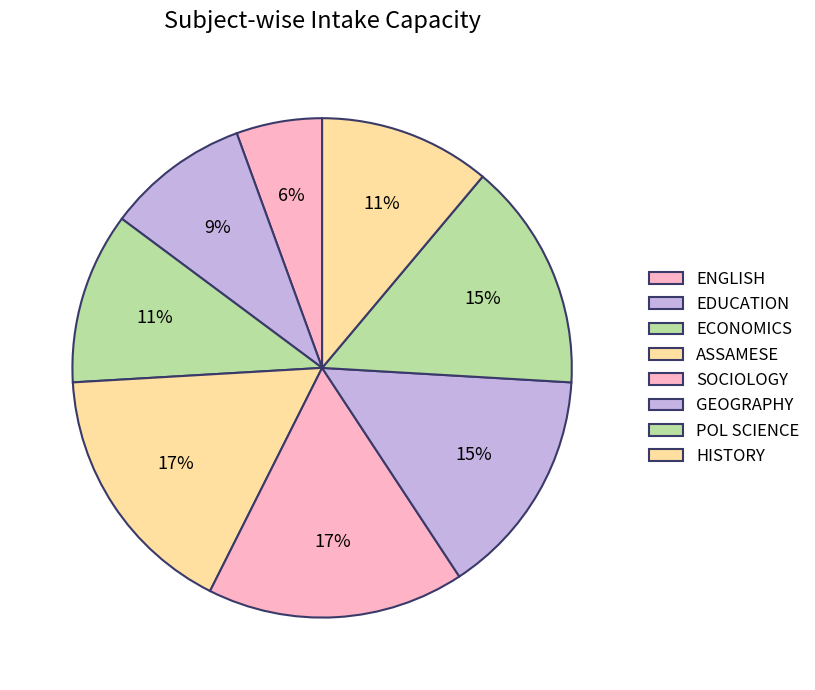

Which has a higher value, POL SCIENCE or HISTORY?

POL SCIENCE